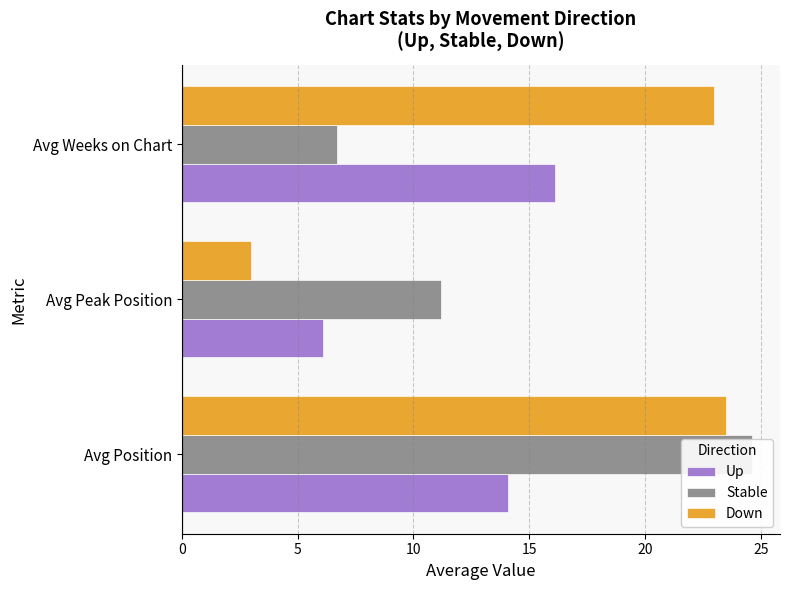

Count the number of categories in the chart.

3